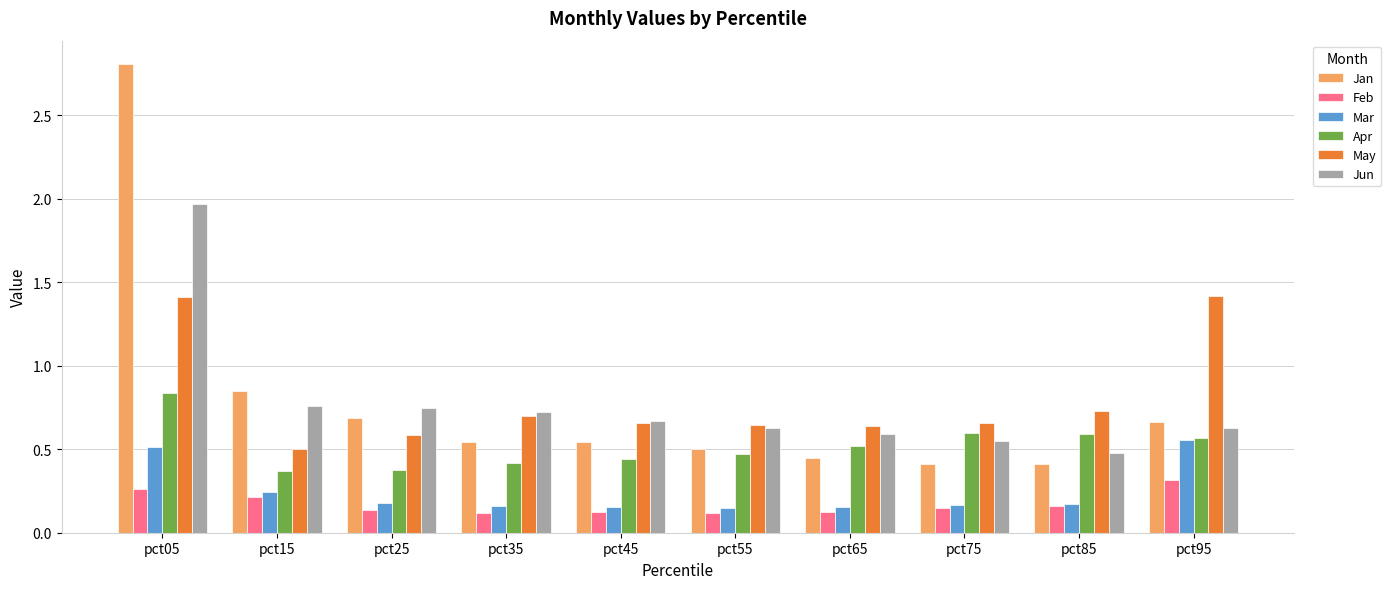

What is the total value across all series at pct85?

2.5